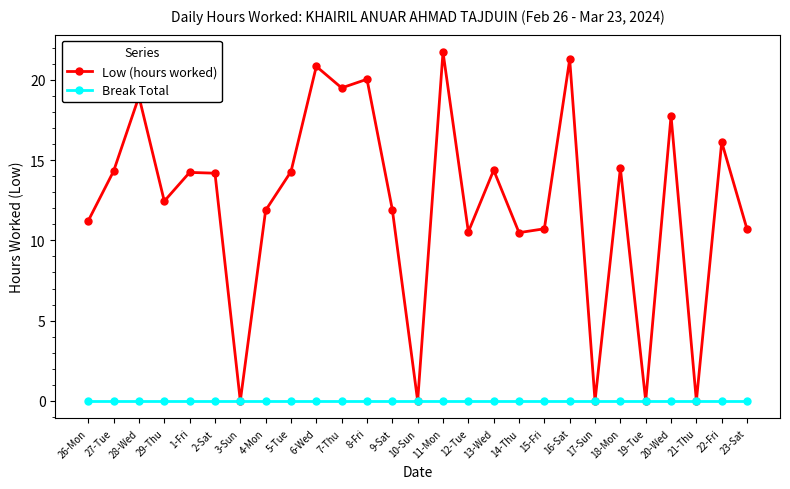

How many series are shown in this chart?

2